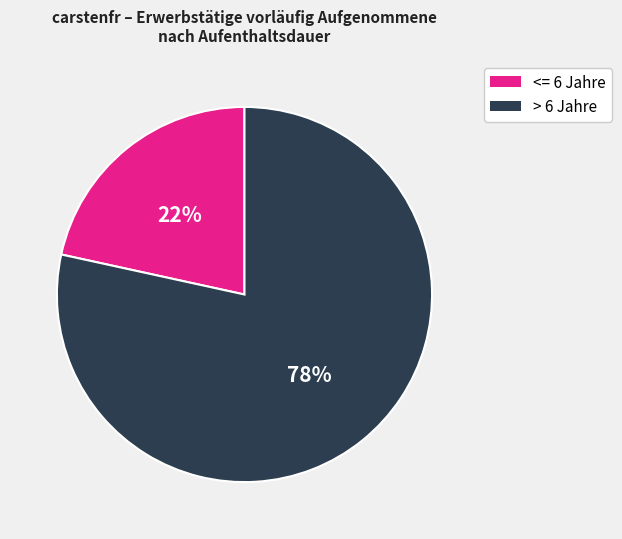

To the nearest percent, what is the average slice percentage?

50%